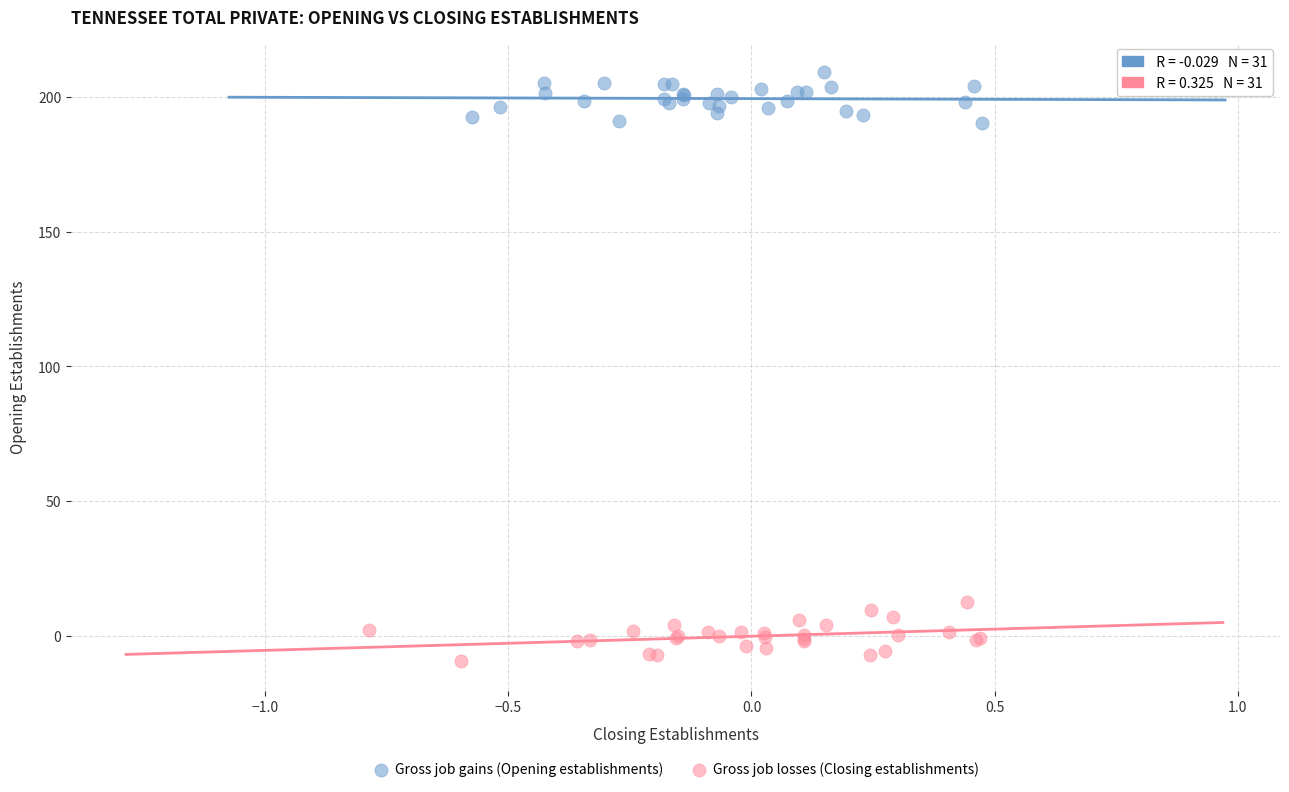

Which series contains the lowest Y value?

Gross job losses (Closing establishments)